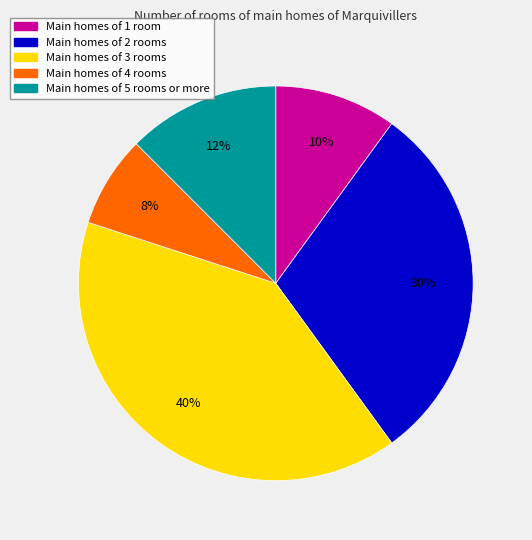

Does any single category account for the majority?

No